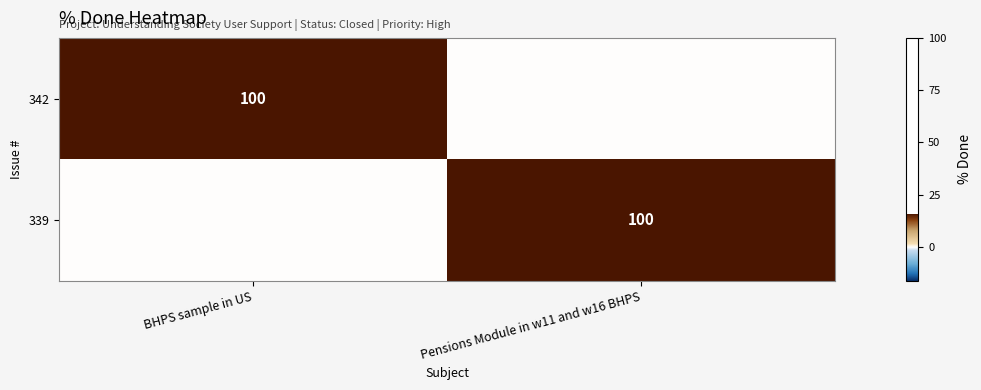

The value of 342 at BHPS sample in US is 100. True or false?

True